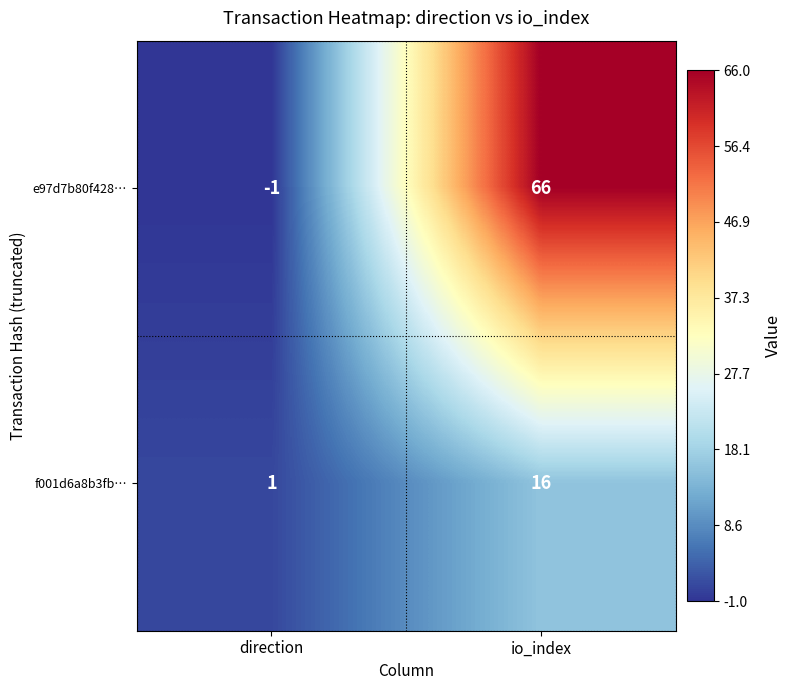

True or false: e97d7b80f428… has a value of 13 at io_index.

False